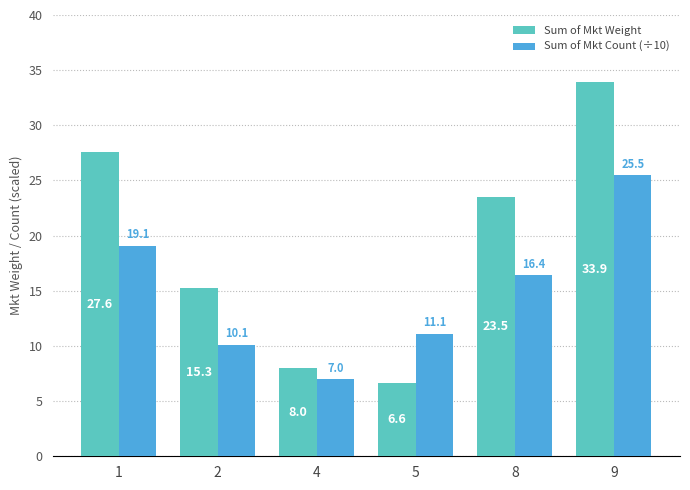

The Sum of Mkt Weight series shows 8.0 at 4. True or false?

True